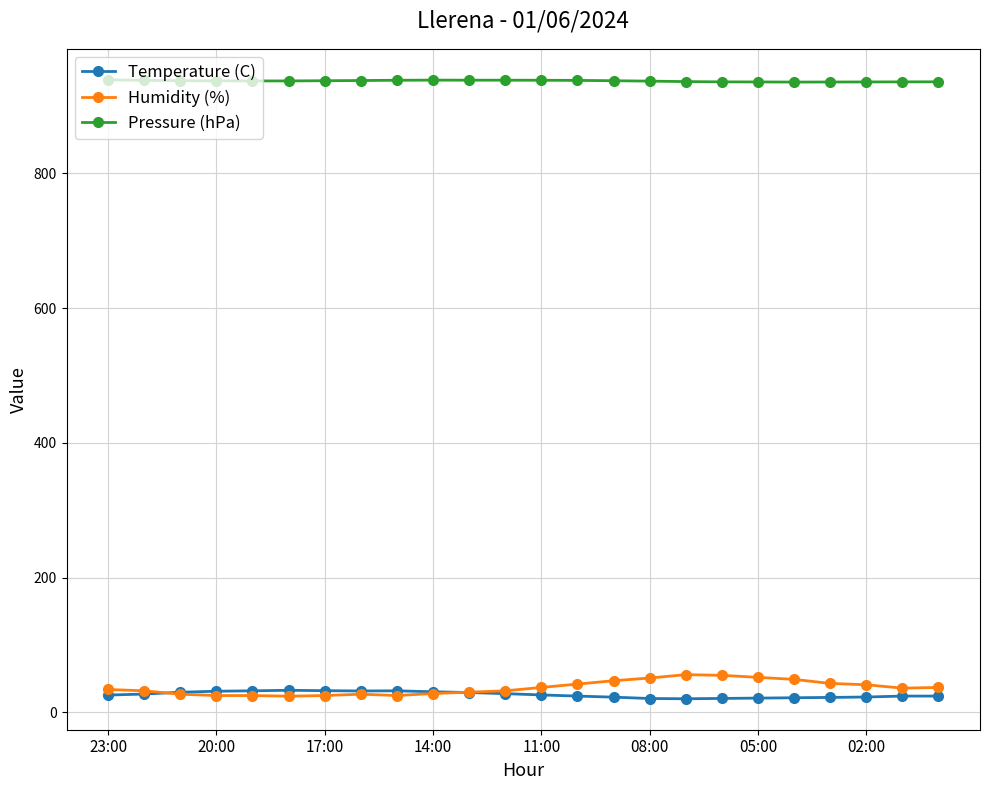

What is the value of the Temperature (C) point at the 24th from the left?

24.2